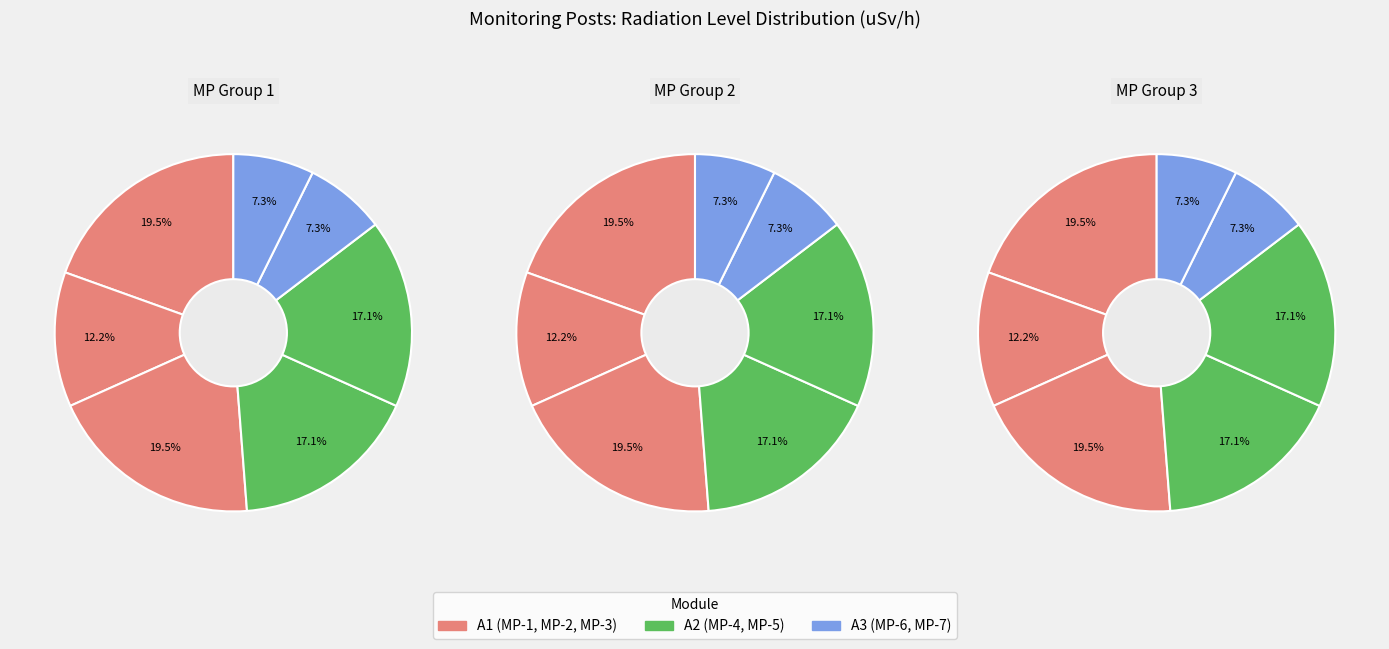

Between MP-3 and MP-4, which is larger?

MP-3